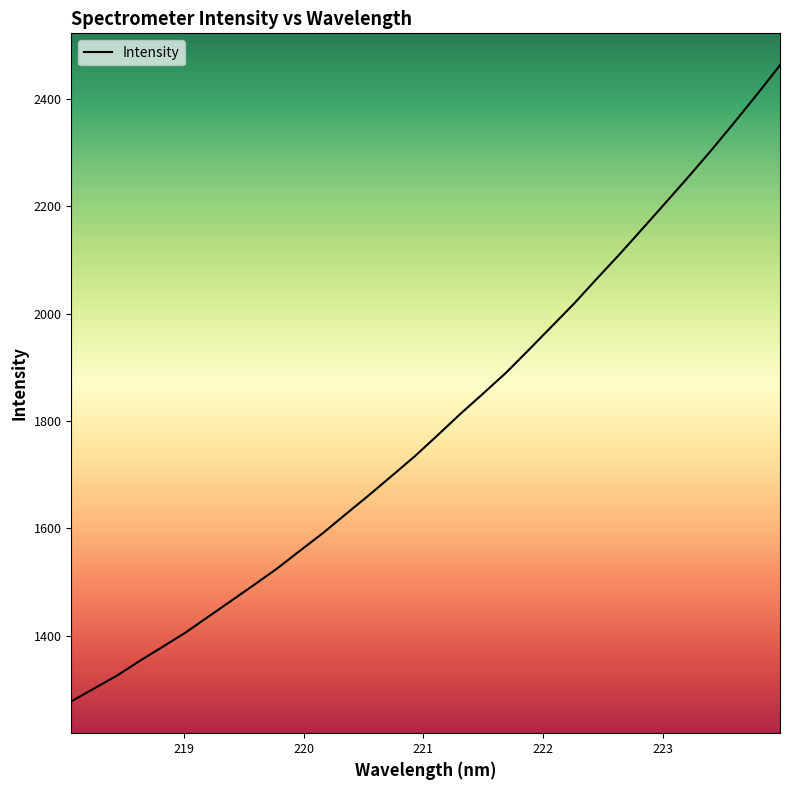

What is the minimum value shown in the chart?

1277.2